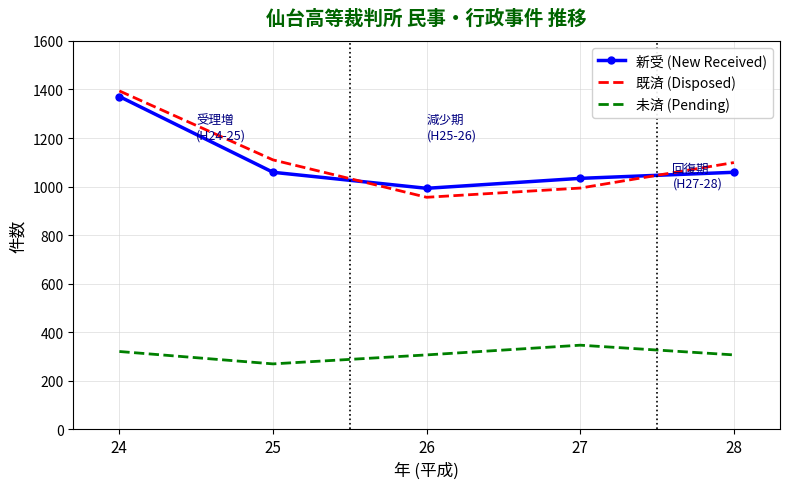

Is it true that 未済 (Pending) equals 417 at 26?

False